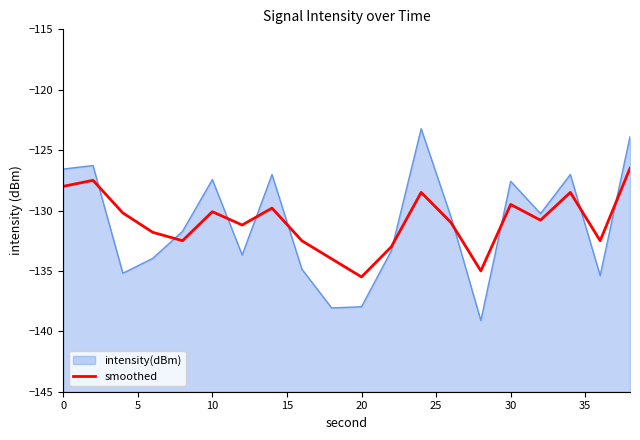

What is the difference between the maximum and minimum values?

9.0